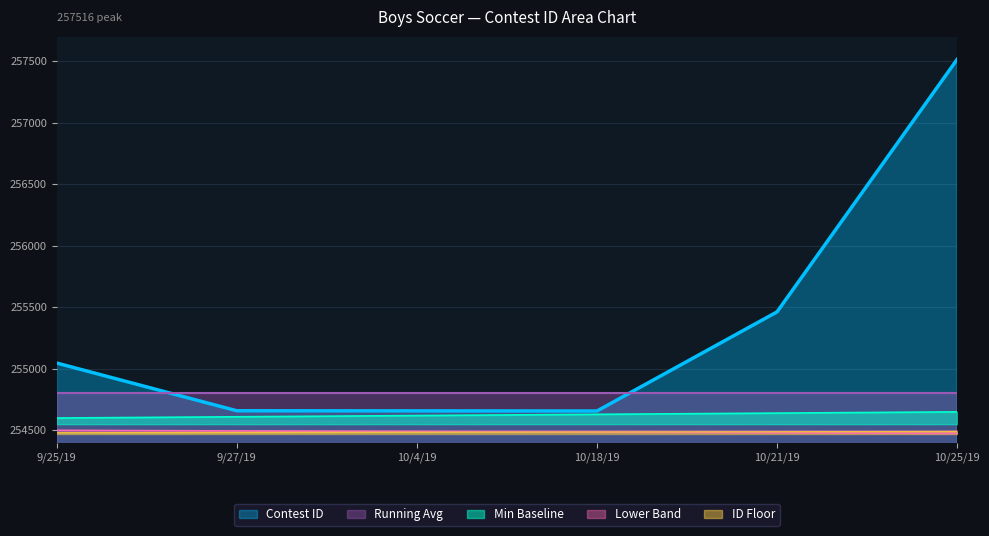

Reading right to left, extract all data points from this chart.

10/25/19=257516	10/21/19=255463	10/18/19=254657	10/4/19=254658	9/27/19=254659	9/25/19=255047